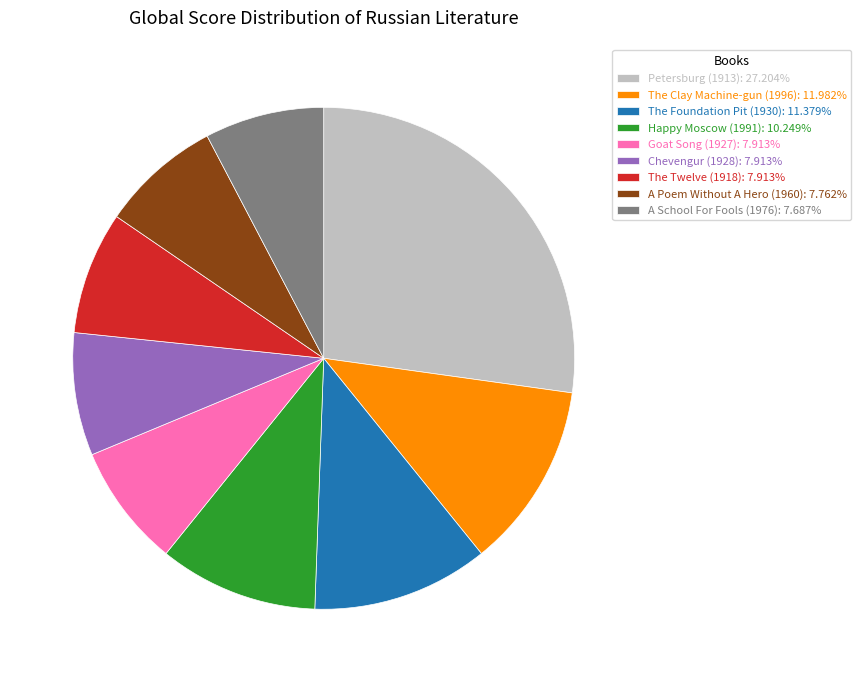

Is it true that Chevengur (1928) is 1% of the pie?

False